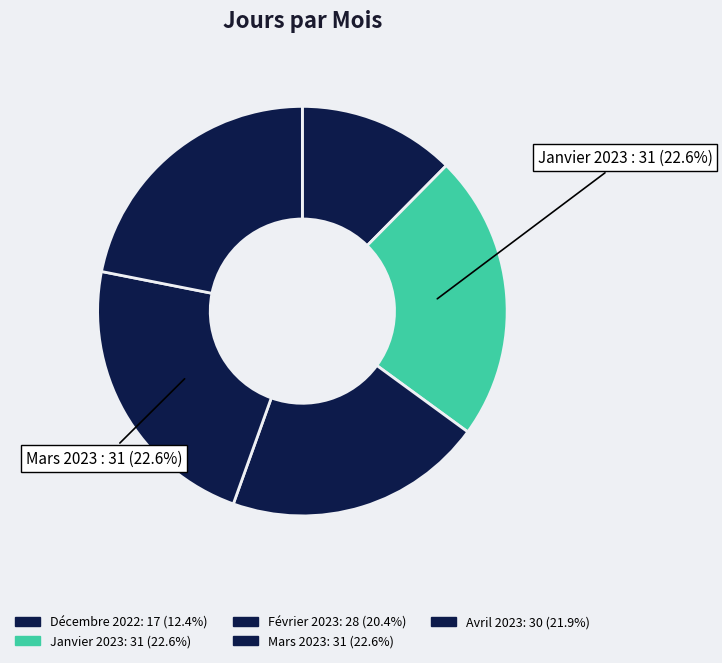

How many slices are in this pie chart?

5